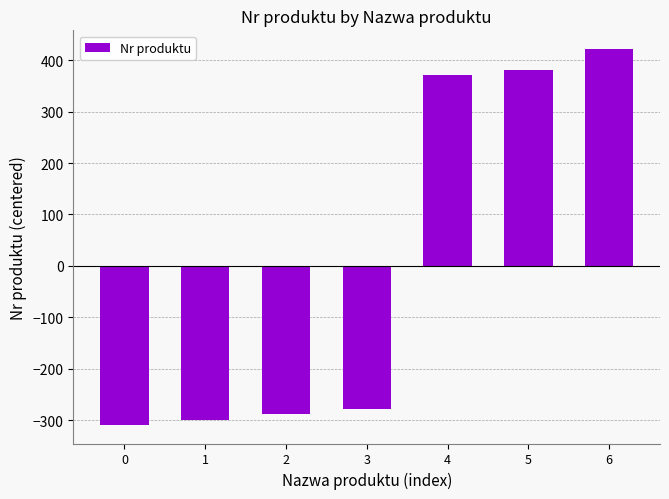

How many bars are there in total?

7